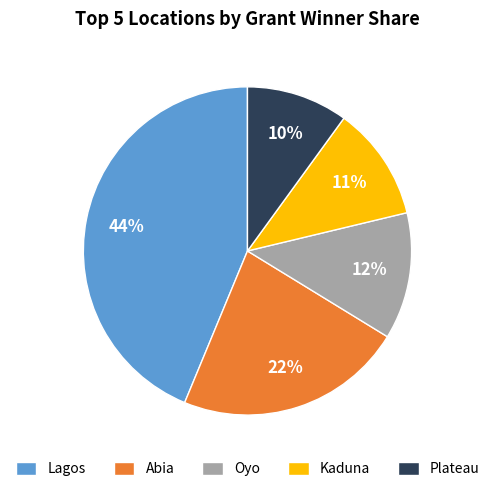

Which has a higher value, Abia or Plateau?

Abia